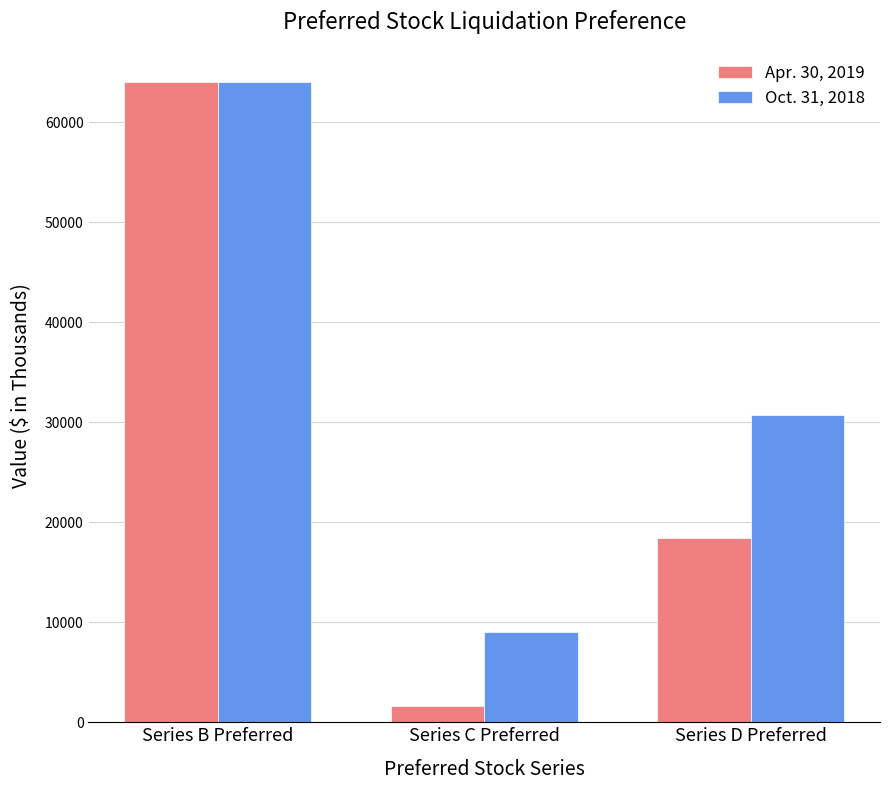

Reading right to left, what are all the values shown in this chart?

Apr. 30, 2019: Series D Preferred=18462	Series C Preferred=1618	Series B Preferred=64020
Oct. 31, 2018: Series D Preferred=30680	Series C Preferred=8992	Series B Preferred=64020